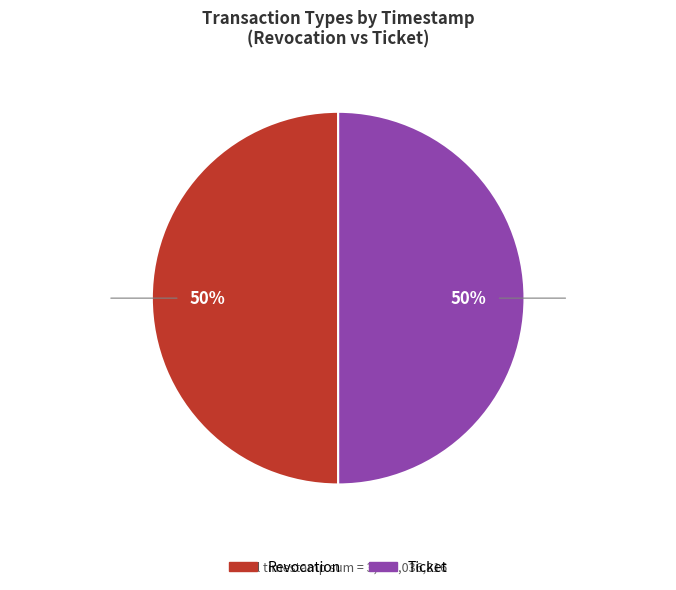

What is the ratio of the value at Revocation to the value at Ticket?

1.0